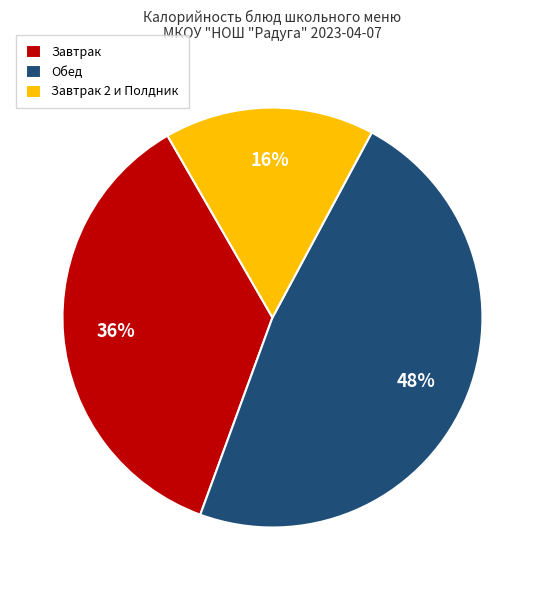

Count the number of slices in the pie.

3